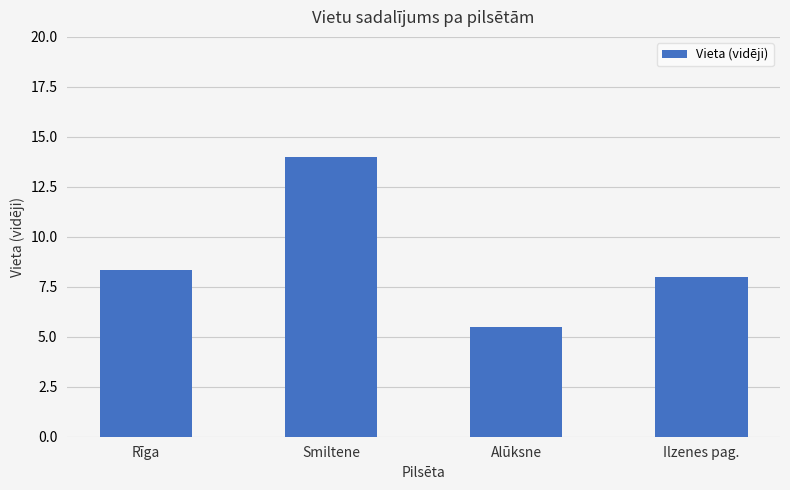

What is the sum of the values at Smiltene and Ilzenes pag.?

22.0